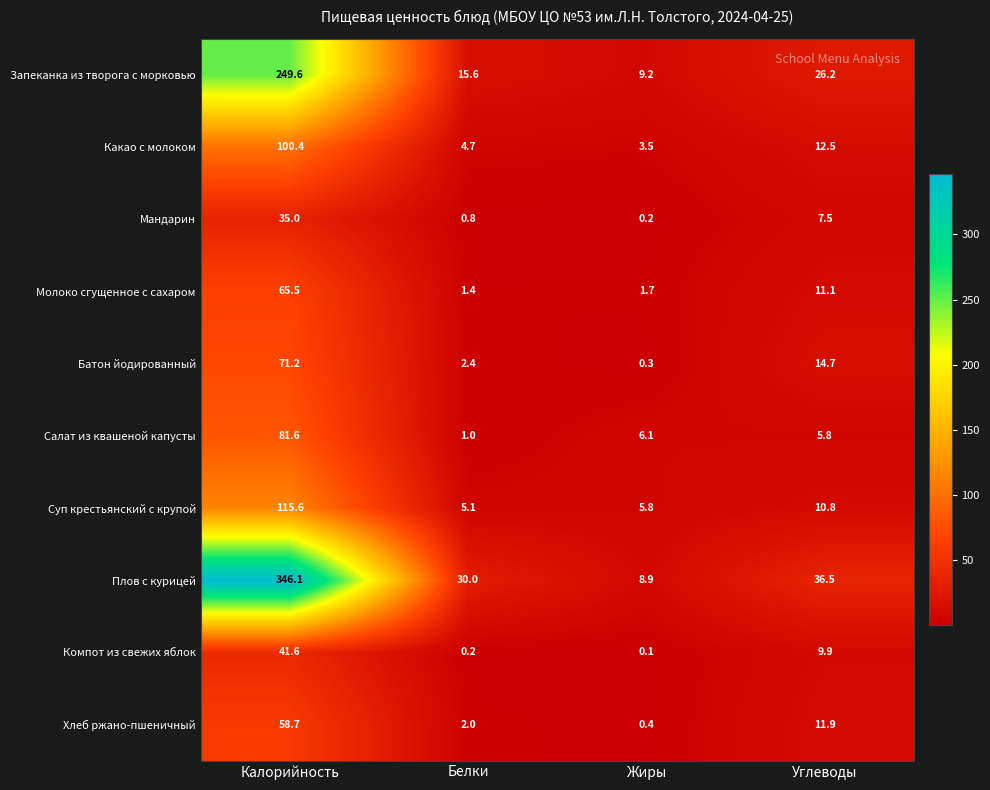

The Какао с молоком series shows 12.5 at Углеводы. True or false?

True